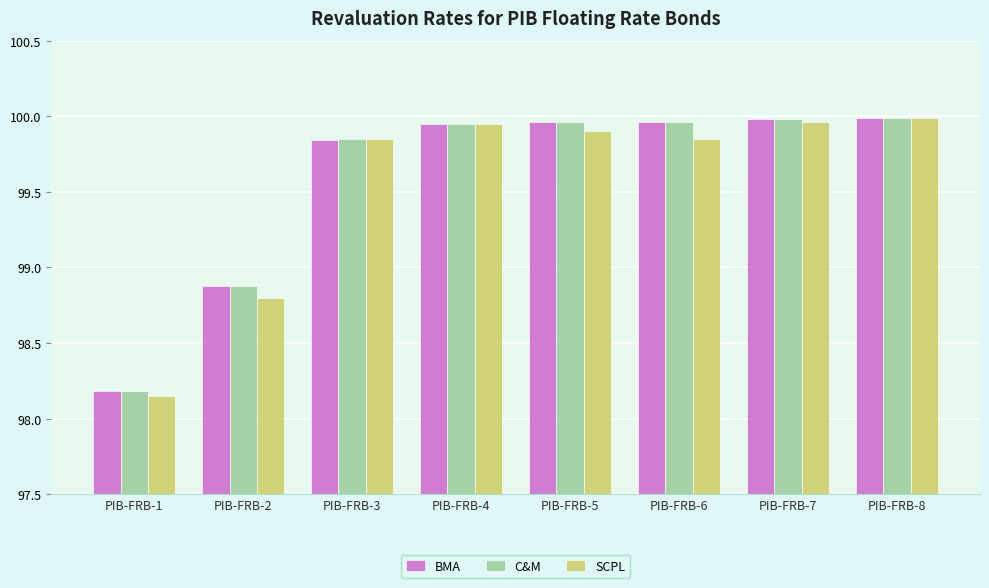

At which category does the chart reach its minimum across all series?

PIB-FRB-1